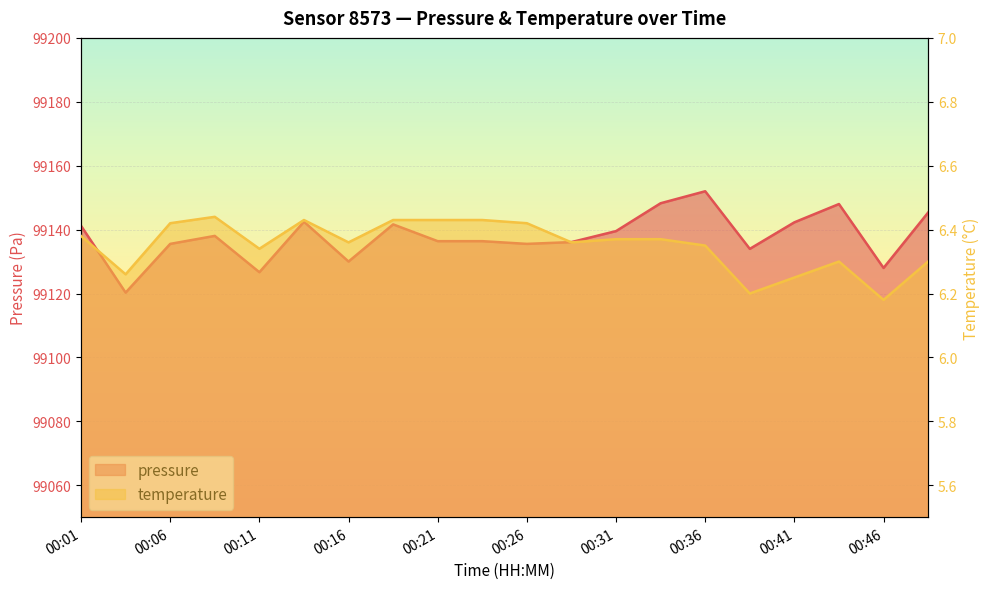

The value of pressure at 00:04 is 161871.2. True or false?

False